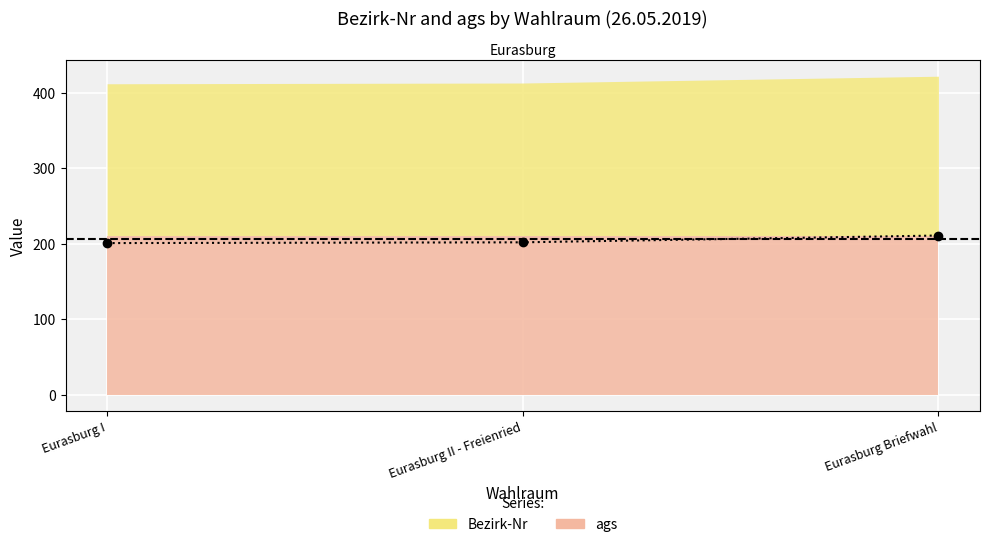

Is it true that the value at Eurasburg Briefwahl is 211?

True